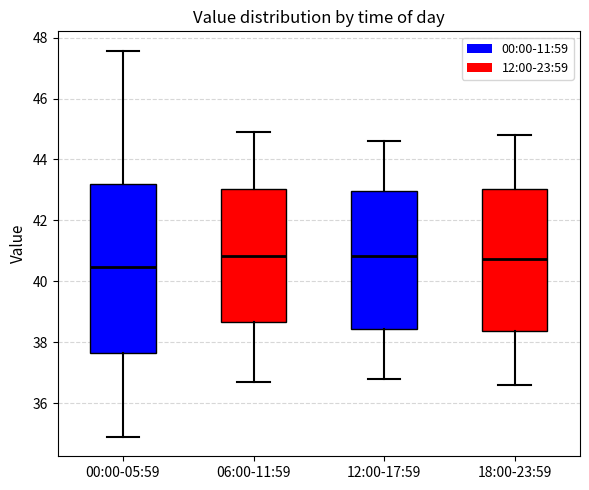

Which box is the tallest, from its lower edge to its upper edge?

00:00-05:59